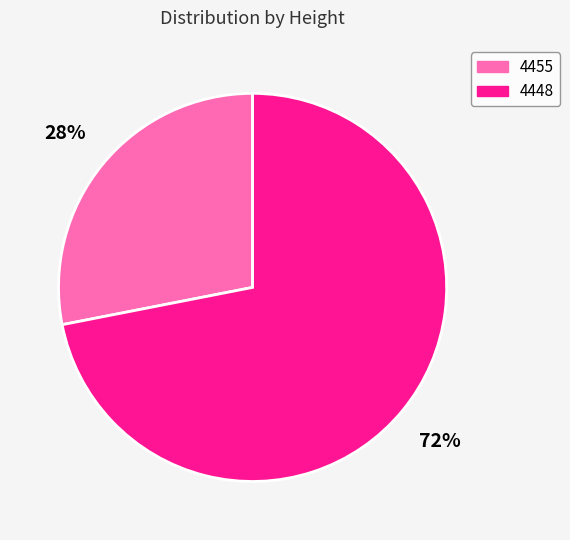

Which slice is the largest?

4448